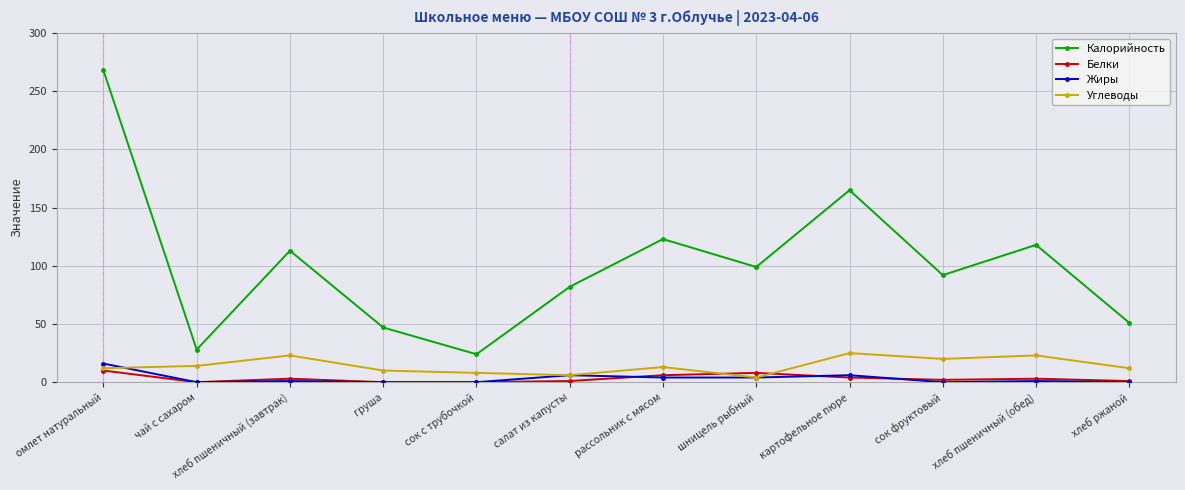

Which series changed the most between рассольник с мясом and шницель рыбный?

Калорийность